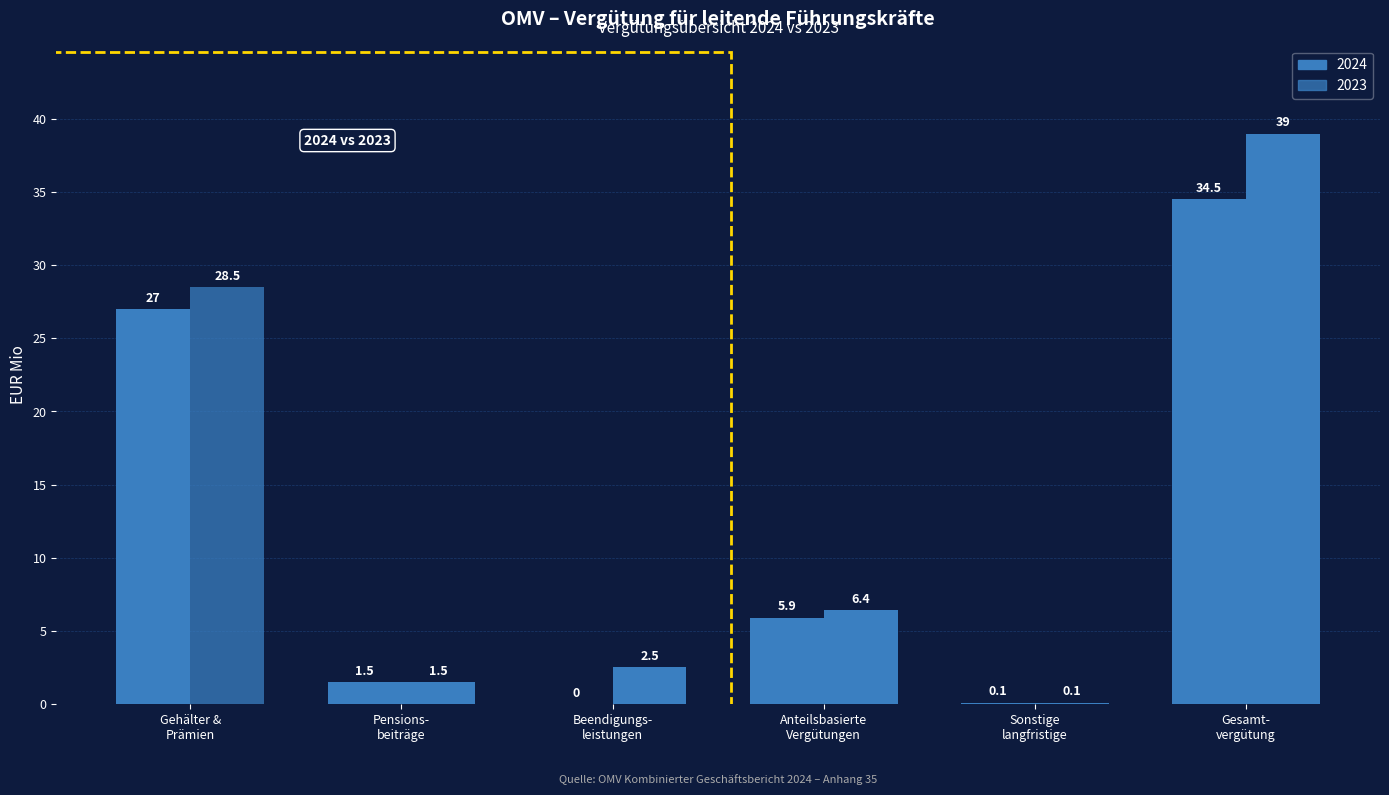

What is the value of the Gehälter und Prämien bar at the 2nd from the left?

28.5